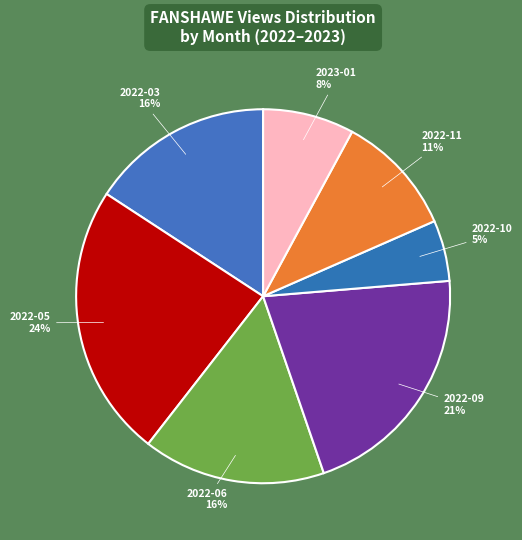

Between 2022-09 and 2022-11, which is larger?

2022-09